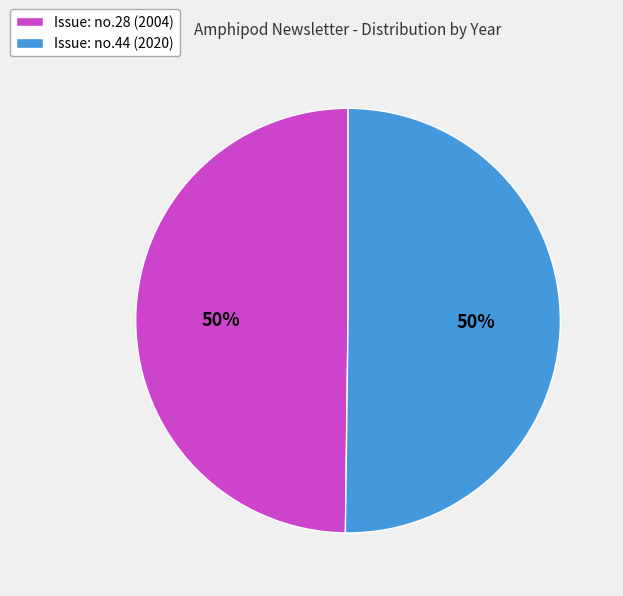

To the nearest percent, what is the average slice percentage?

50%